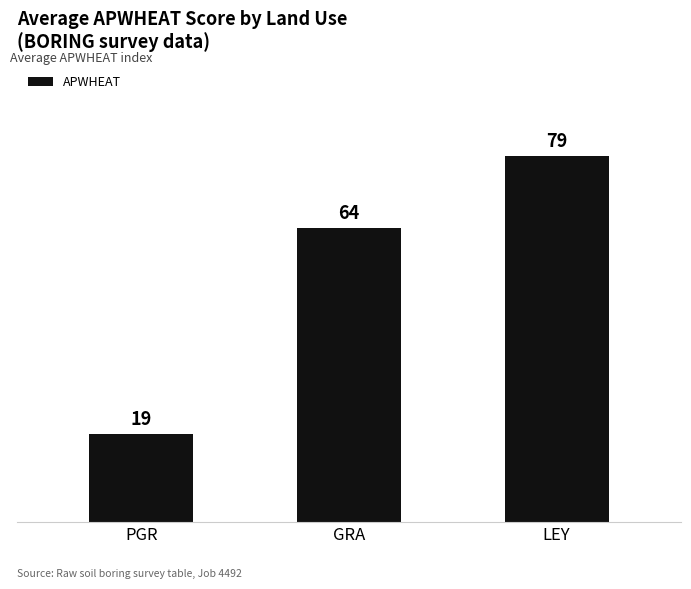

What is the sum of the values at LEY and GRA?

142.5